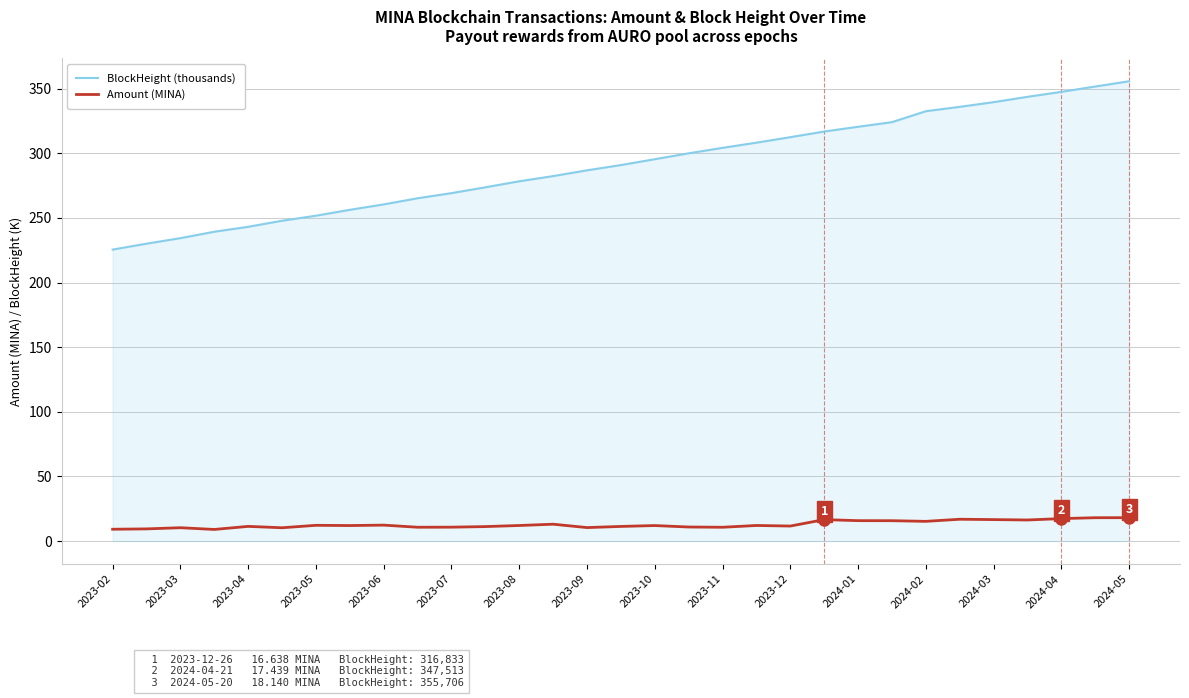

True or false: Amount (MINA) and BlockHeight (thousands) cross at least once.

False